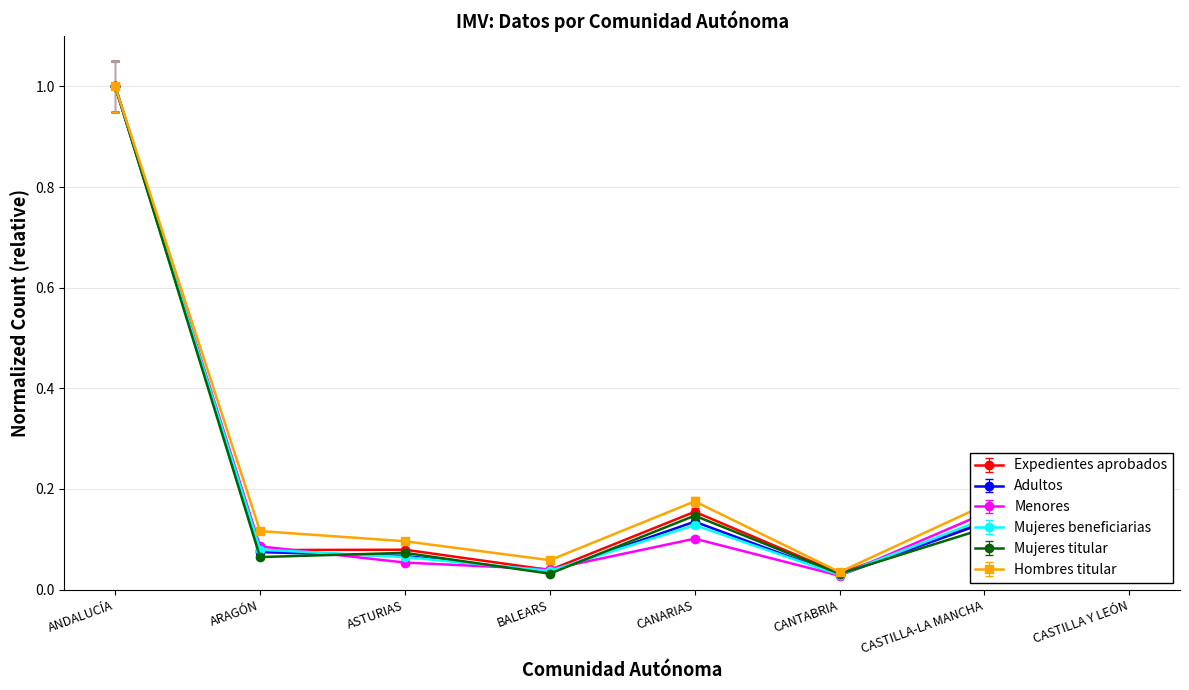

The value of Expedientes aprobados at CASTILLA-LA MANCHA is 0.2. True or false?

False